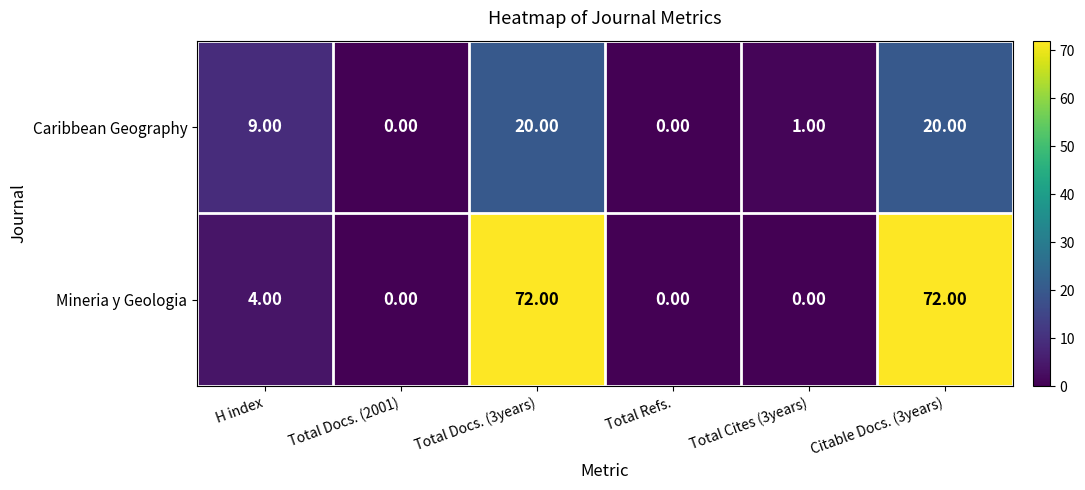

Rank the series by their maximum value, from highest to lowest.

Mineria y Geologia, Caribbean Geography